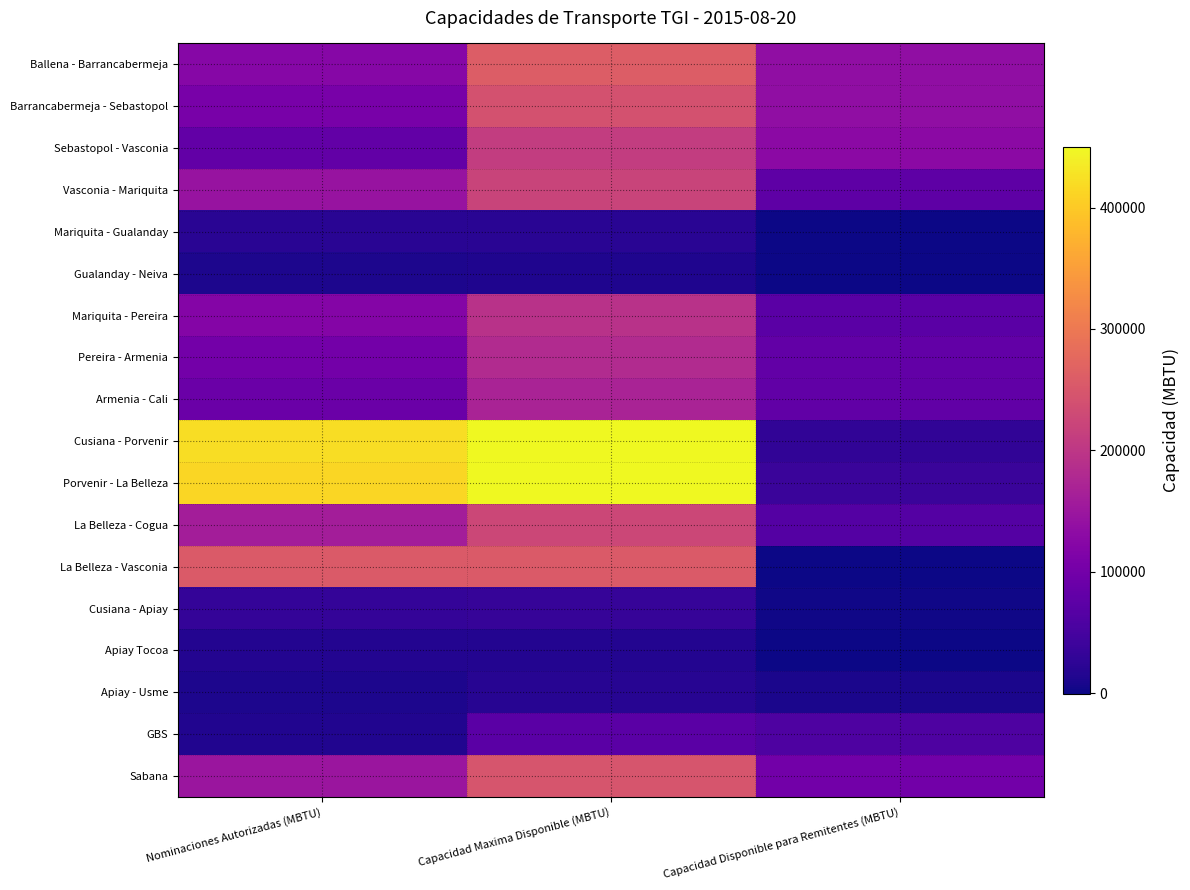

Which series has the widest spread of values?

Cusiana - Porvenir